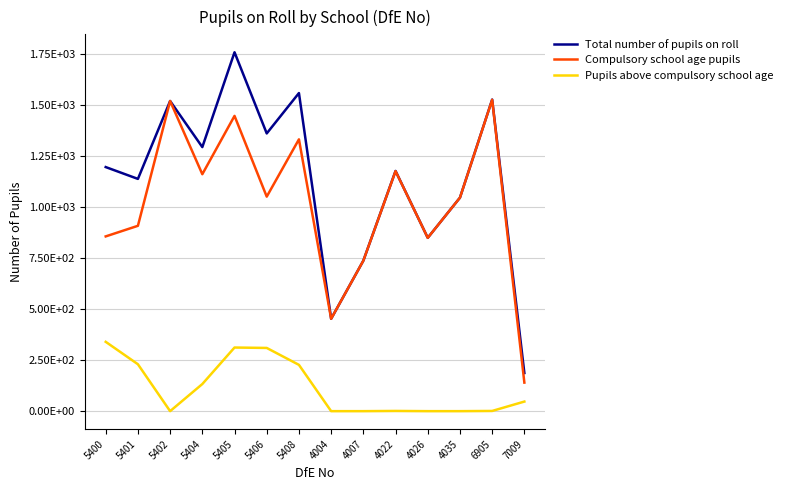

Which series changed the most between 4007 and 4026?

Total number of pupils on roll